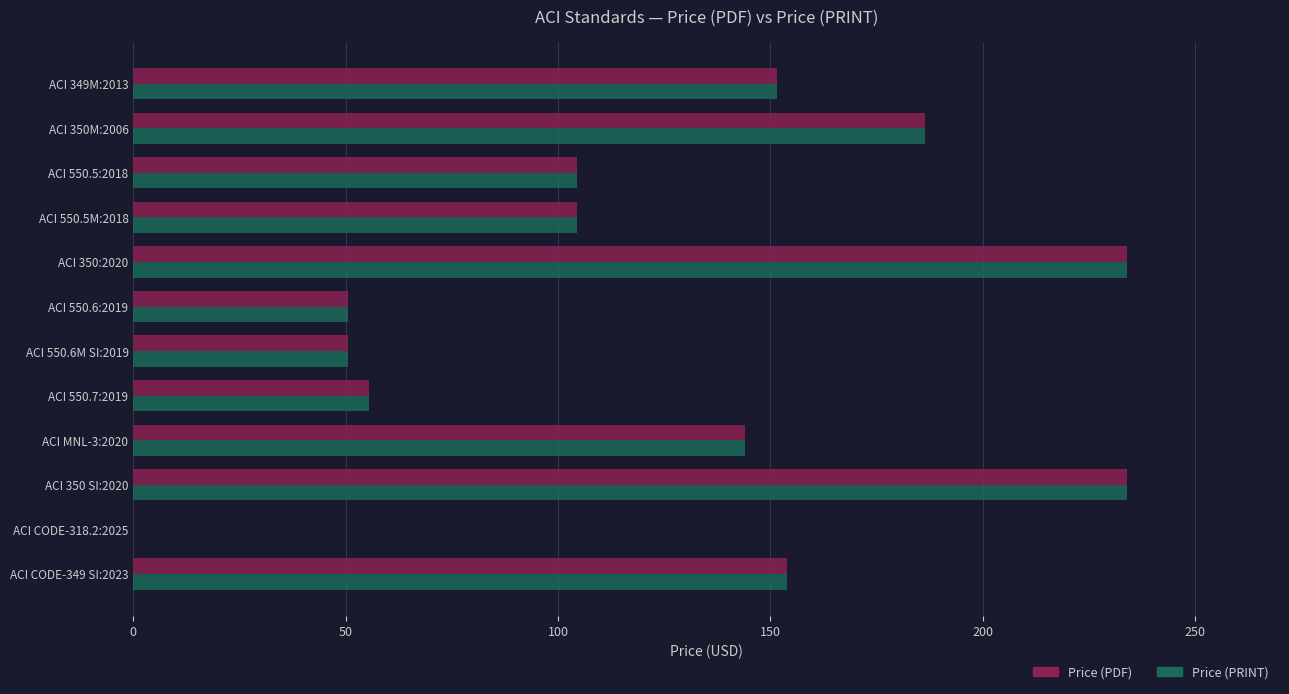

True or false: Price (PDF) has a value of 144.0 at ACI MNL-3:2020.

True